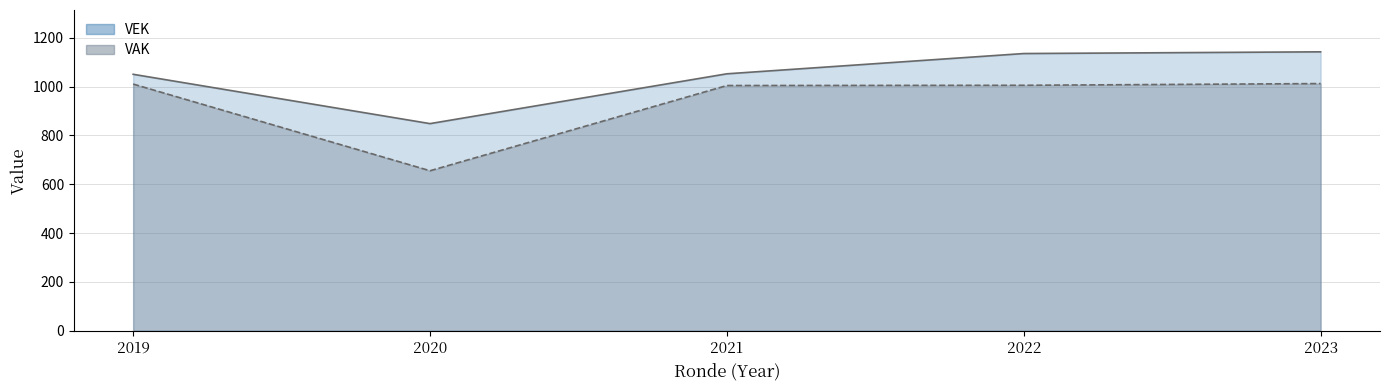

What is the value of the VEK line point at the 5th from the left?

1142